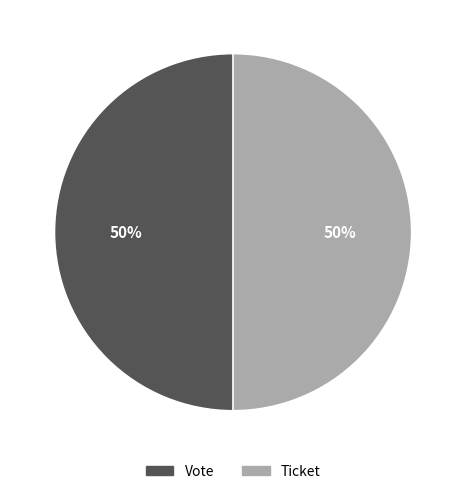

To the nearest percent, what is the difference between the largest and smallest slice percentages?

0%